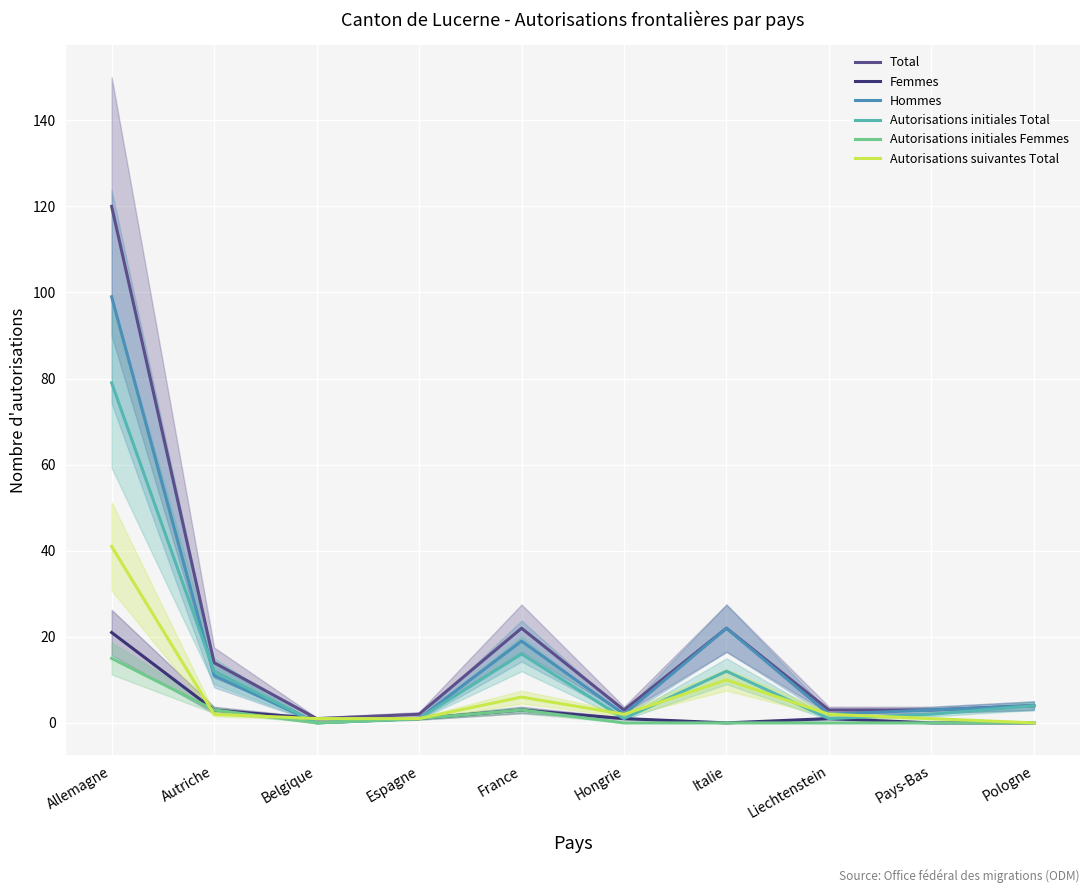

Which series ends up on top after the final intersection of Autorisations initiales Femmes and Autorisations suivantes Total?

Autorisations suivantes Total